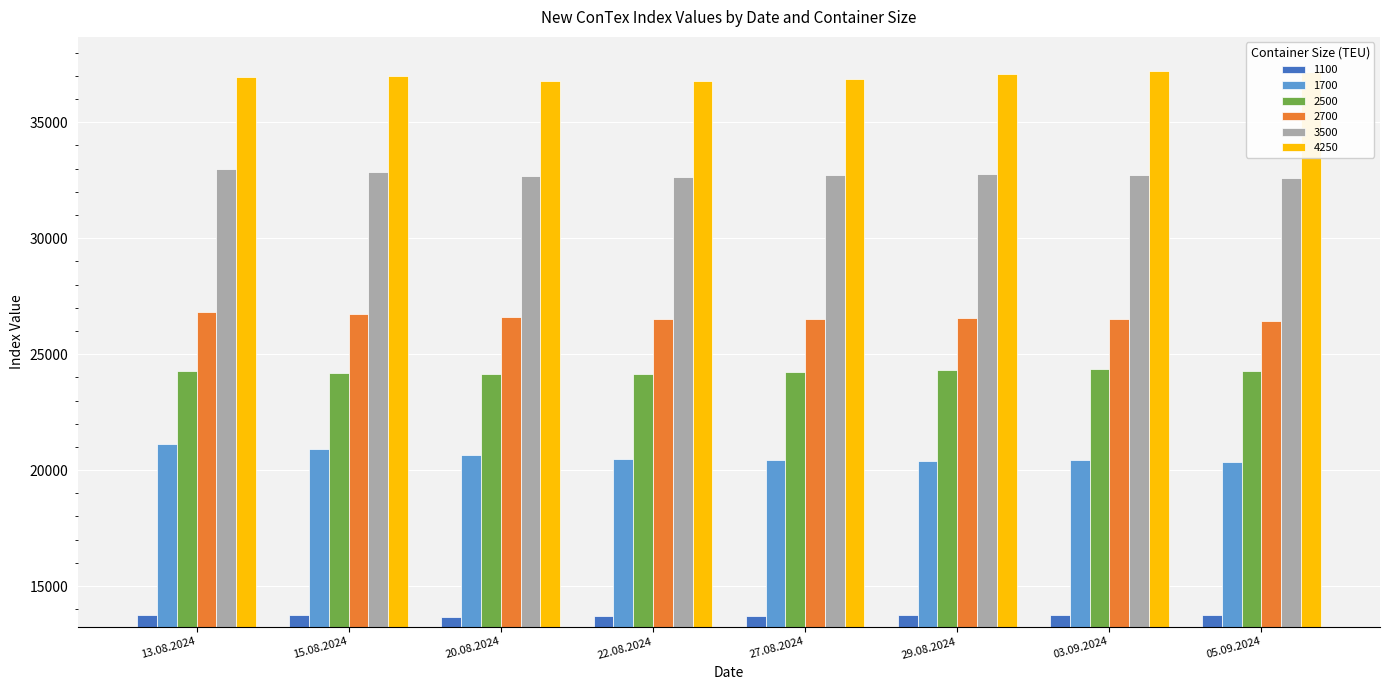

What is the value of the 1700 bar at the 7th from the left?

20418